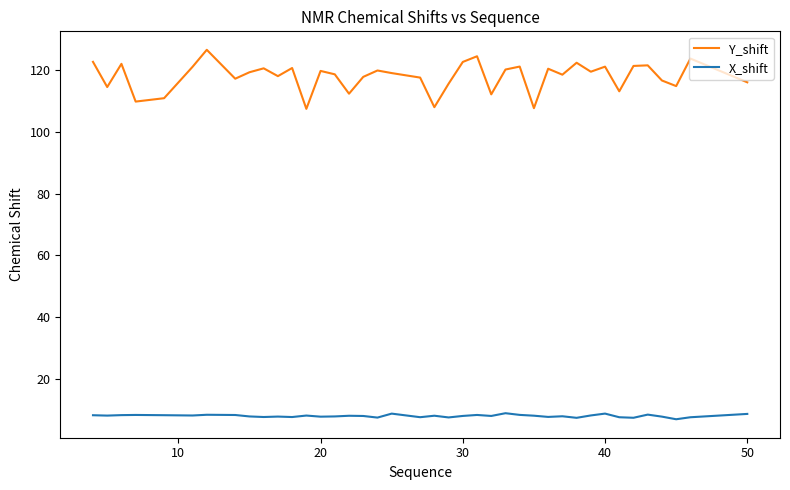

Which series has the largest range (max minus min)?

Y_shift